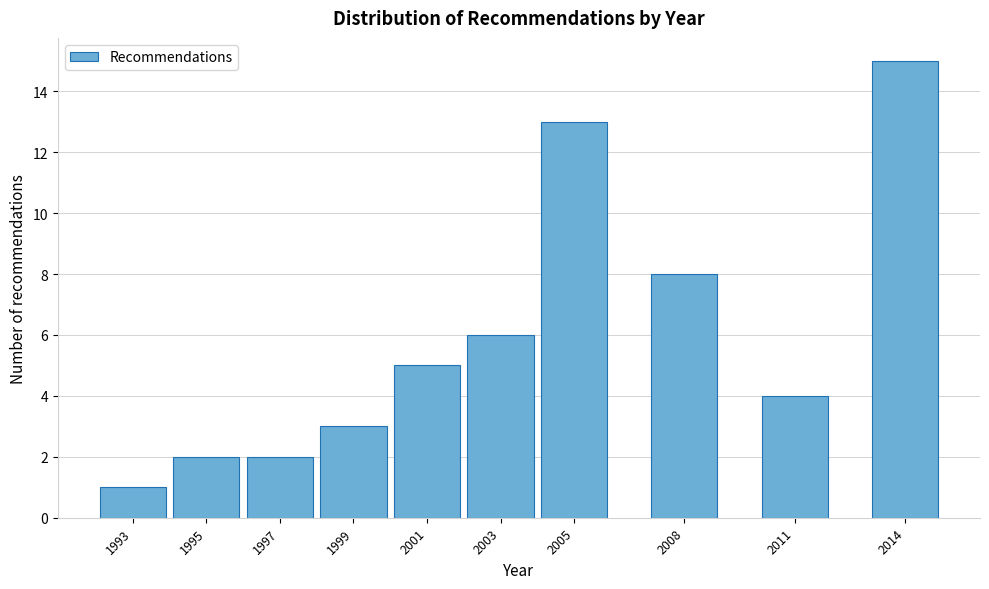

Reading left to right, transcribe all the data shown in this chart.

1	2	2	3	5	6	13	8	4	15